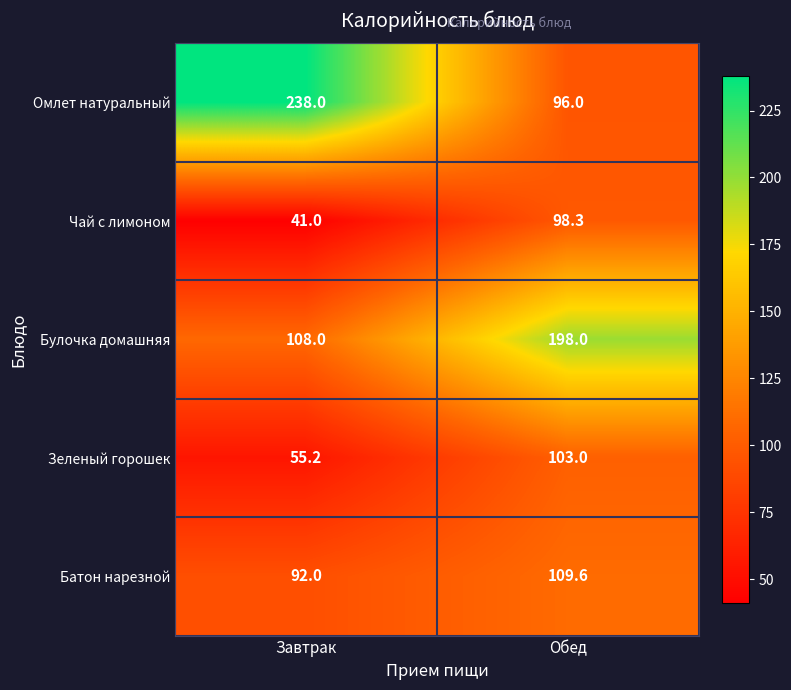

What is the average value of the Зеленый горошек series?

79.1